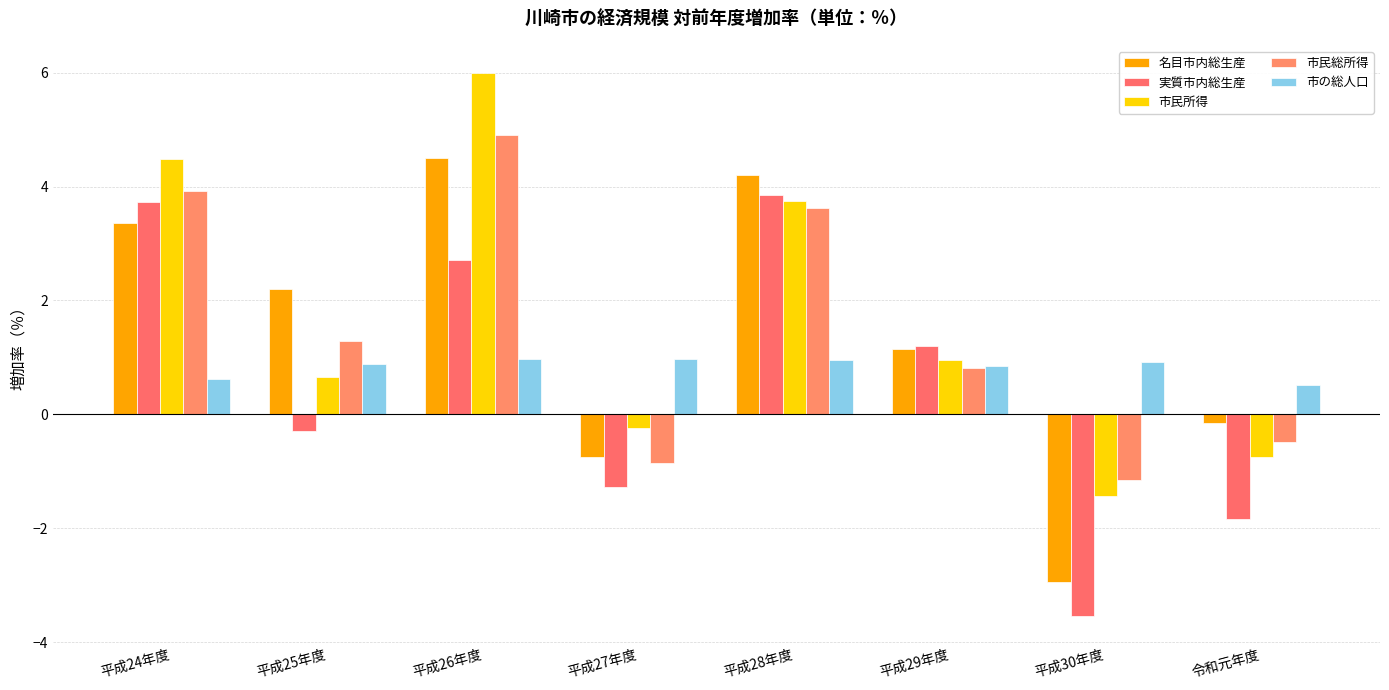

True or false: 市民所得 has a value of 0.7 at 平成25年度.

True